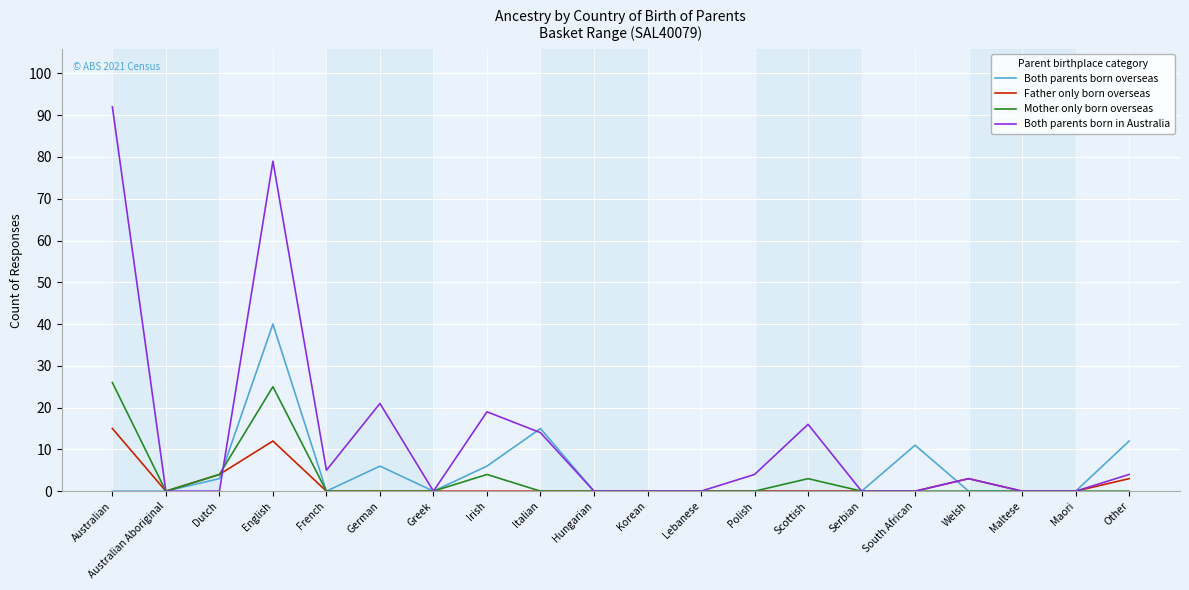

Rank the series by their maximum value, from highest to lowest.

Both parents born in Australia, Both parents born overseas, Mother only born overseas, Father only born overseas